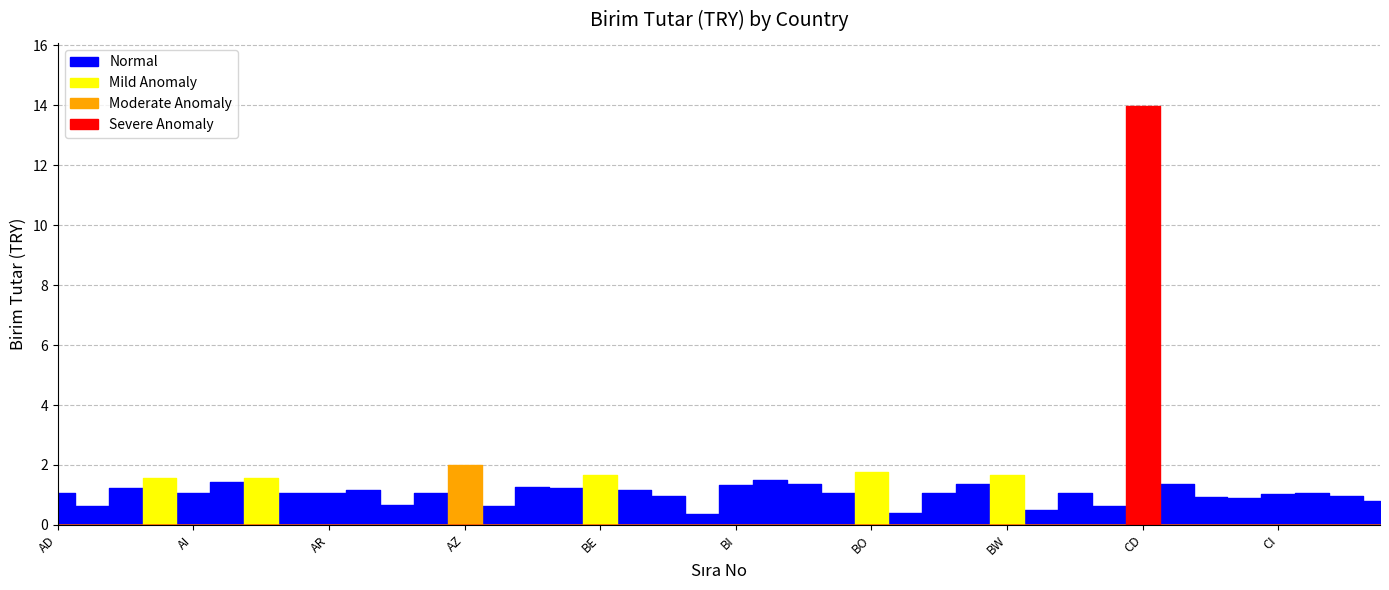

Is this an area chart (filled region under the line)?

No